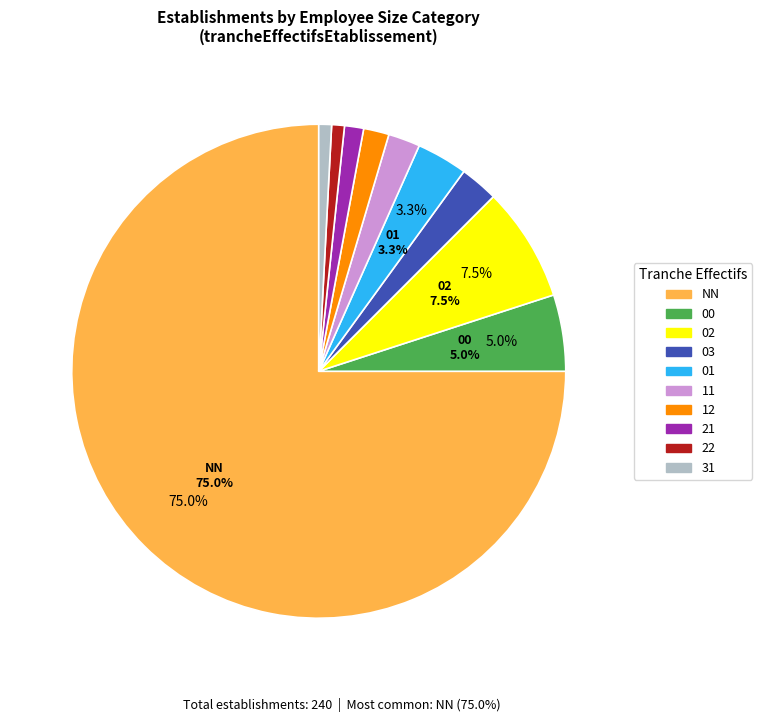

Does any single category account for the majority?

Yes